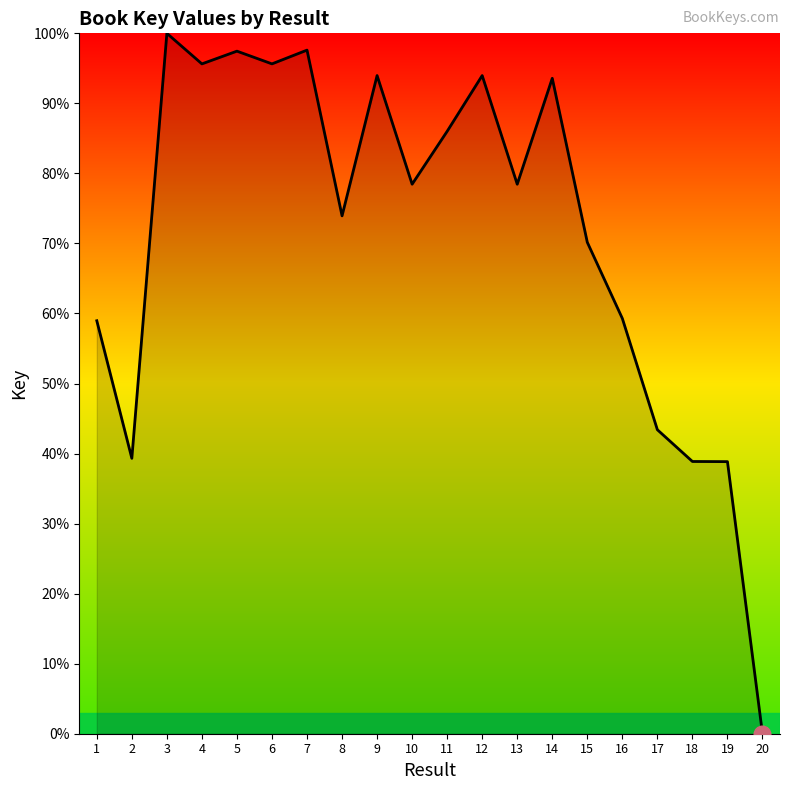

What is the maximum value shown in the chart?

100.0